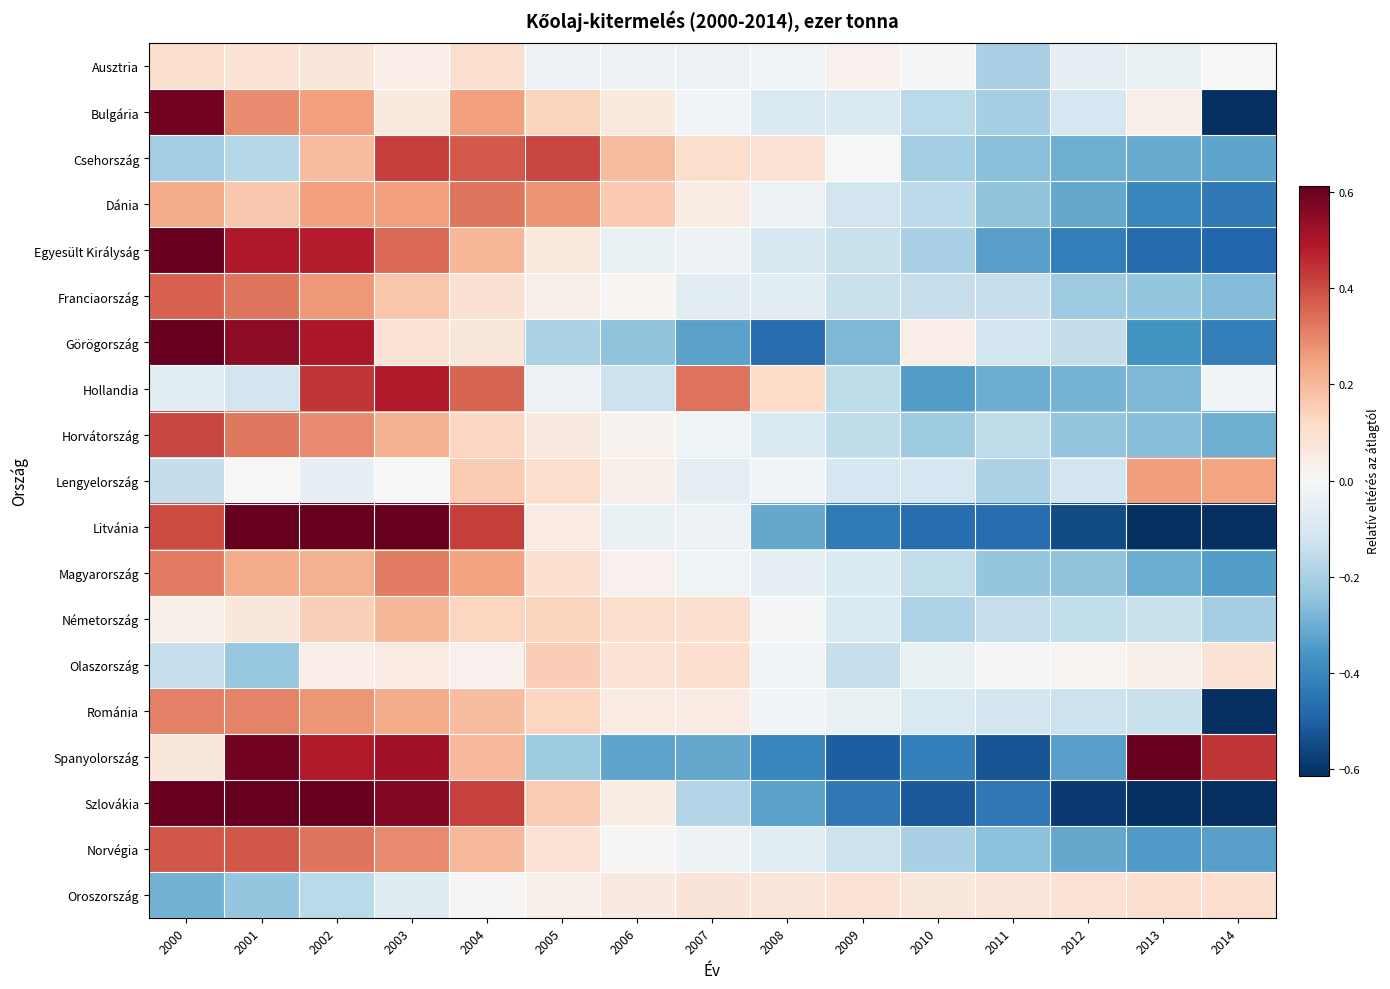

What is the smallest value displayed?

-1.0